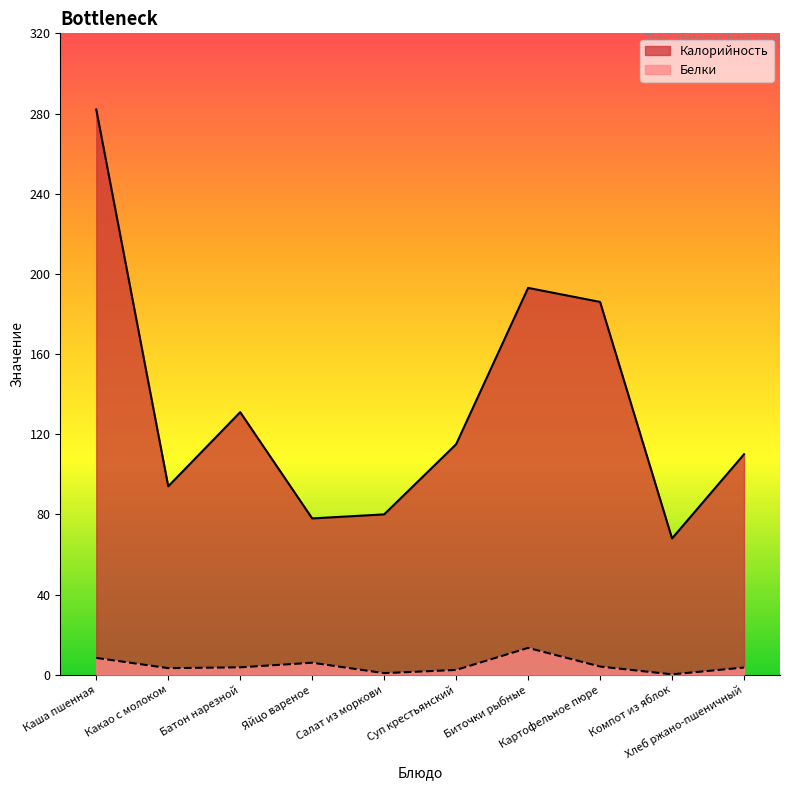

At which label does Белки reach its minimum?

Компот из яблок